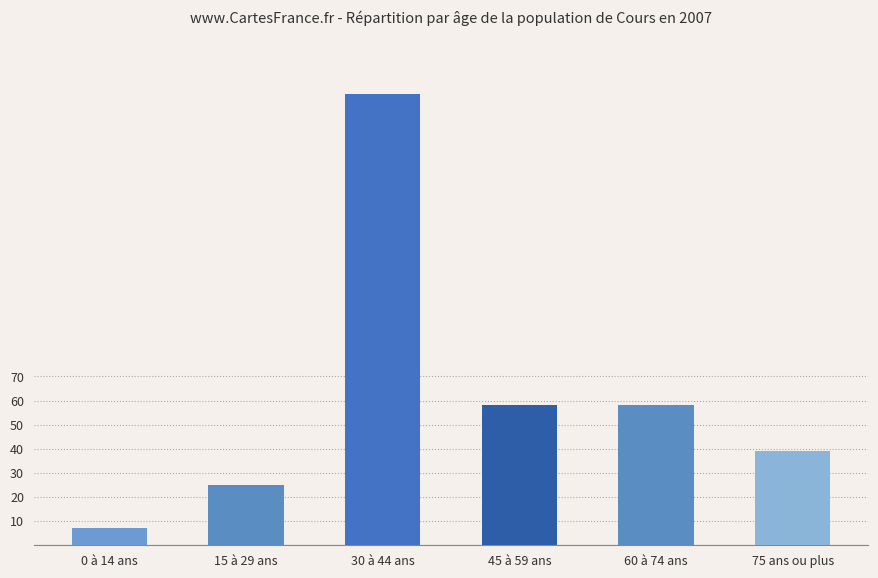

Reading left to right, extract all data points from this chart.

0 à 14 ans=7	15 à 29 ans=25	30 à 44 ans=187	45 à 59 ans=58	60 à 74 ans=58	75 ans ou plus=39